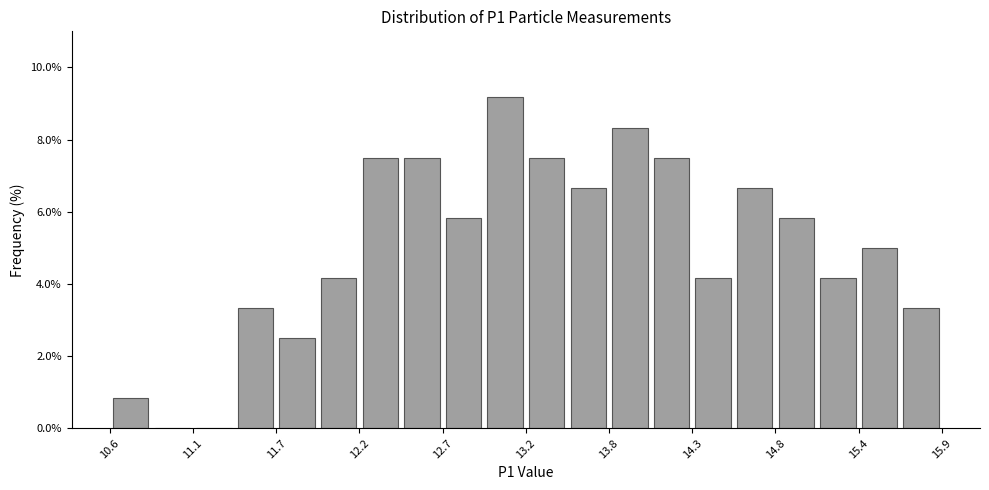

Read against the x-axis, roughly where is the centre of the tallest bar?

13.1